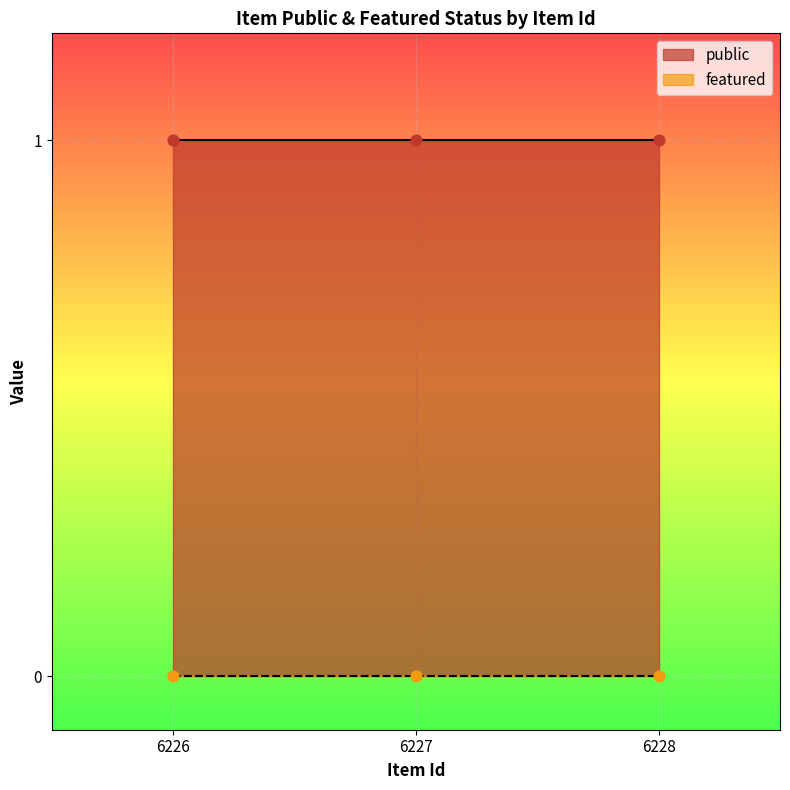

Which series has the largest total across all categories?

public